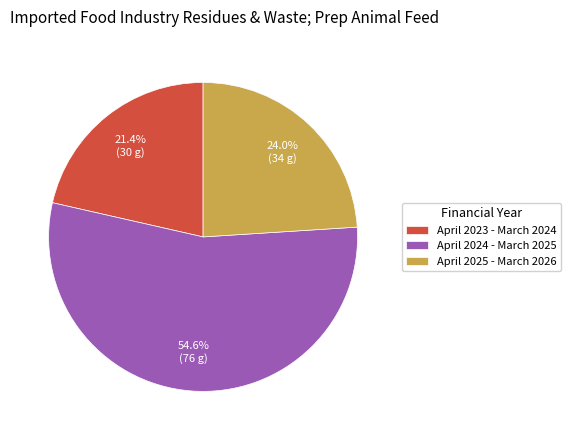

Is the sum of April 2023 - March 2024 and April 2024 - March 2025 greater than half?

Yes